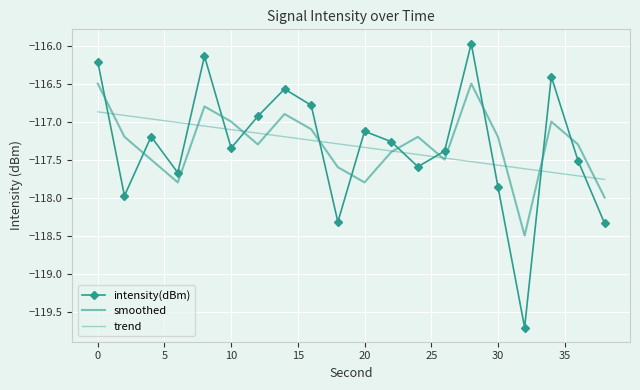

What is the lowest value of the trend series?

-117.8